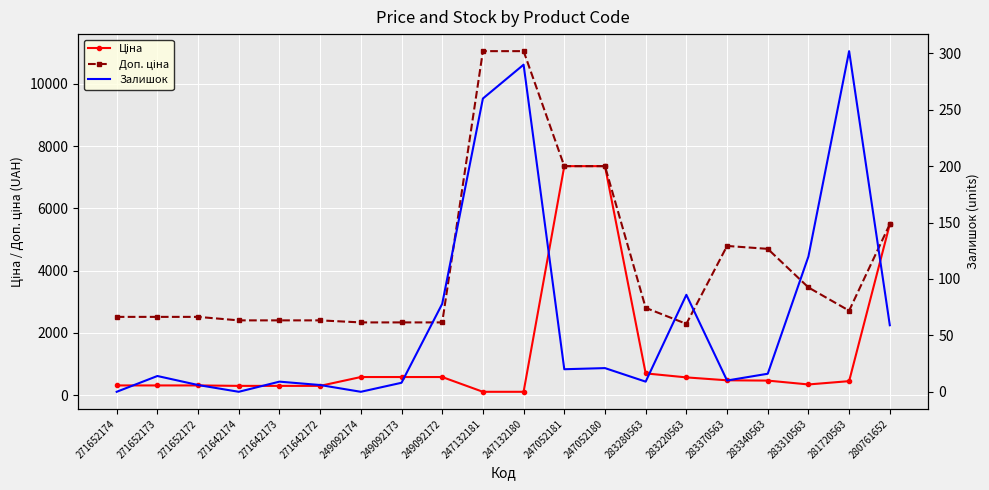

At which category is the sum across all series the highest?

247052180